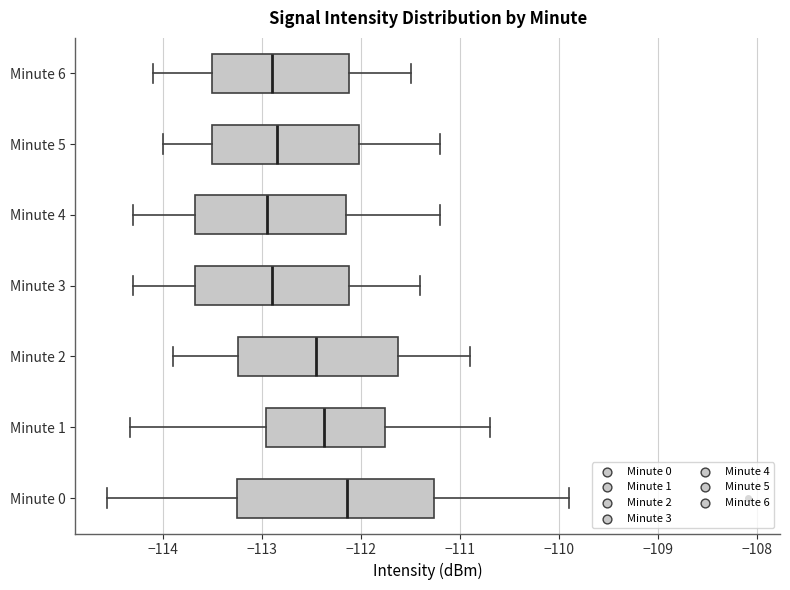

Reading bottom to top, read every box against the x-axis: the position of its median line, the range the box covers, and the ends of its whiskers. The values are not printed on the chart, so give them approximately, as read against the axis.

Minute 0: median -112.1, box -113.2 to -111.3, whiskers -114.6 to -109.9
Minute 1: median -112.4, box -113.0 to -111.8, whiskers -114.3 to -110.7
Minute 2: median -112.4, box -113.2 to -111.6, whiskers -113.9 to -110.9
Minute 3: median -112.9, box -113.7 to -112.1, whiskers -114.3 to -111.4
Minute 4: median -112.9, box -113.7 to -112.1, whiskers -114.3 to -111.2
Minute 5: median -112.8, box -113.5 to -112.0, whiskers -114.0 to -111.2
Minute 6: median -112.9, box -113.5 to -112.1, whiskers -114.1 to -111.5